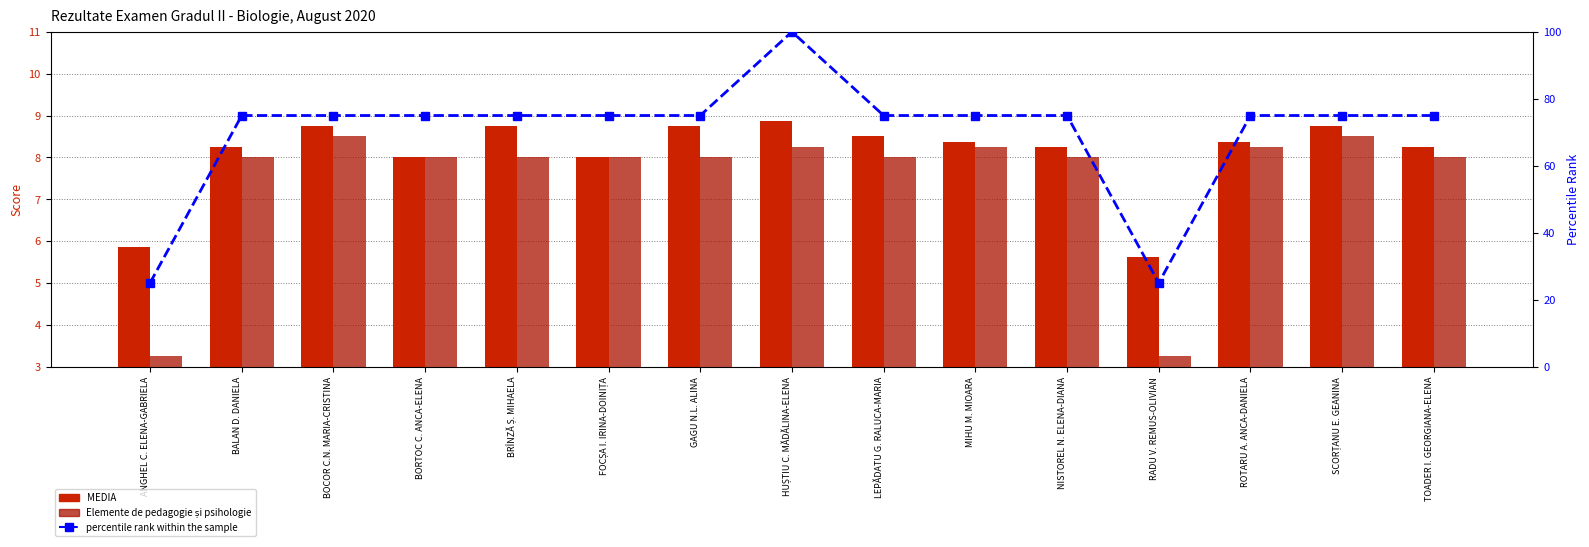

What is the difference between the Elemente de pedagogie și psihologie values at TOADER I. GEORGIANA-ELENA and BOCOR C.N. MARIA-CRISTINA?

0.5